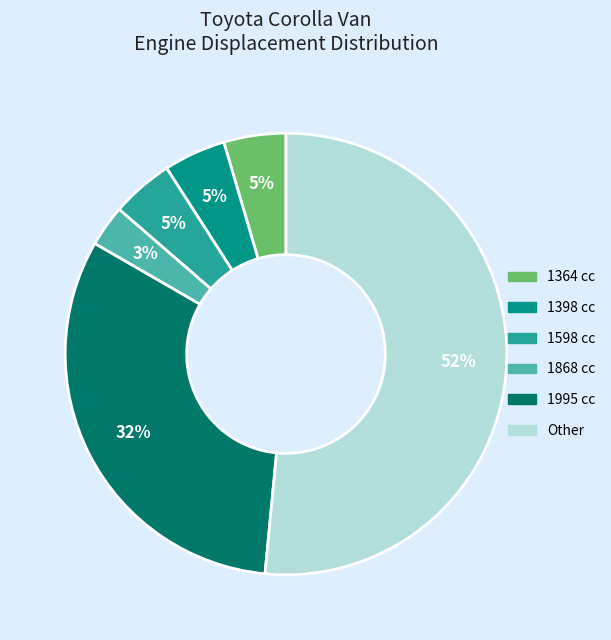

What percentage is the 1598 cc slice, to the nearest percent?

5%